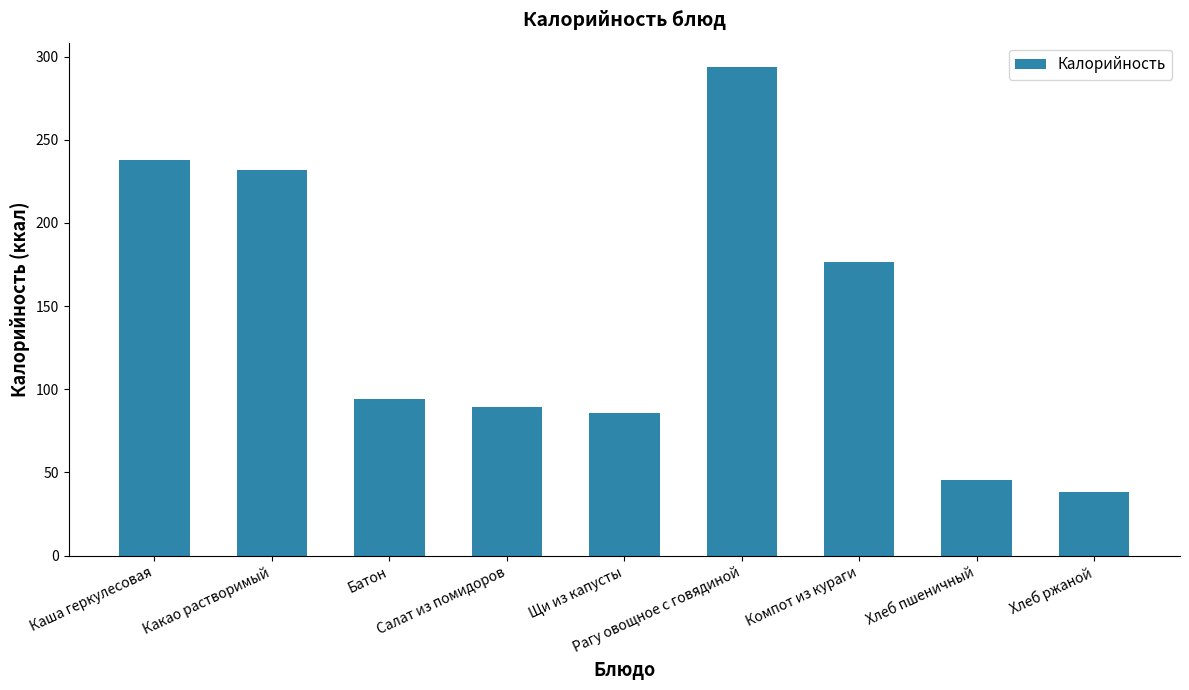

How many data points are above 94?

5